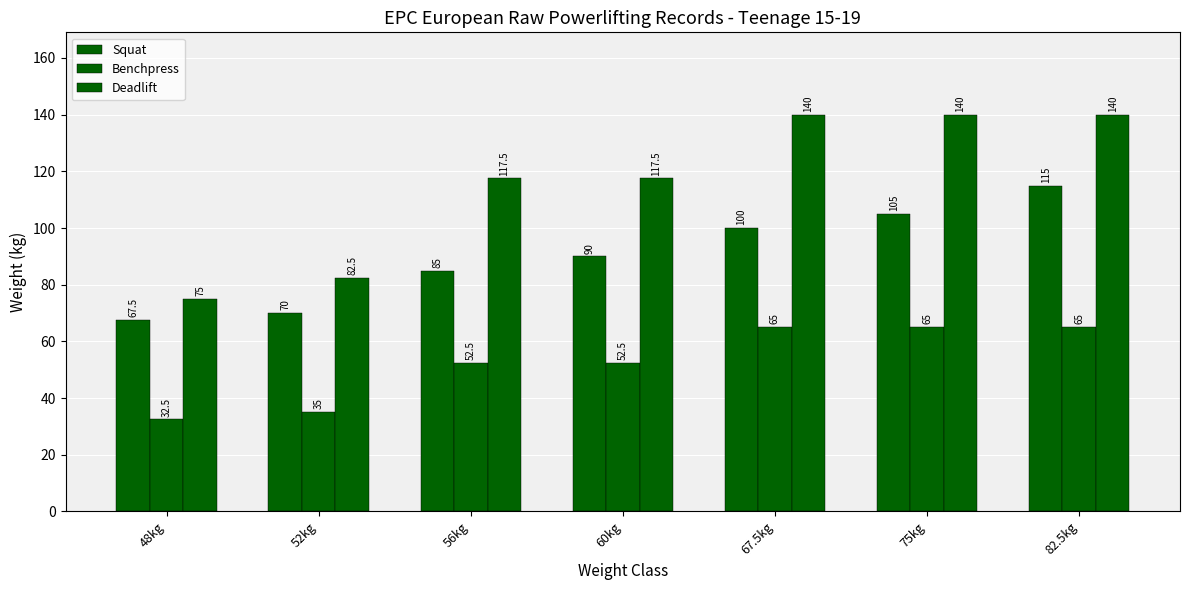

What is the label of the 1st bar from the right?

82.5kg